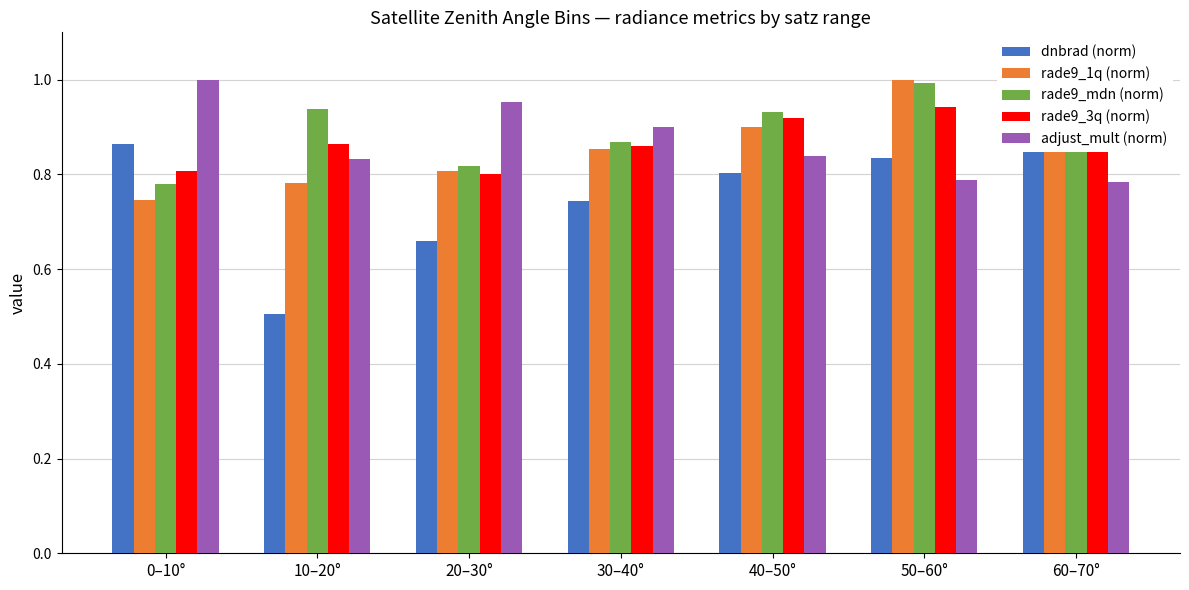

What are all the series names shown in the legend?

dnbrad (norm), rade9_1q (norm), rade9_mdn (norm), rade9_3q (norm), adjust_mult (norm)